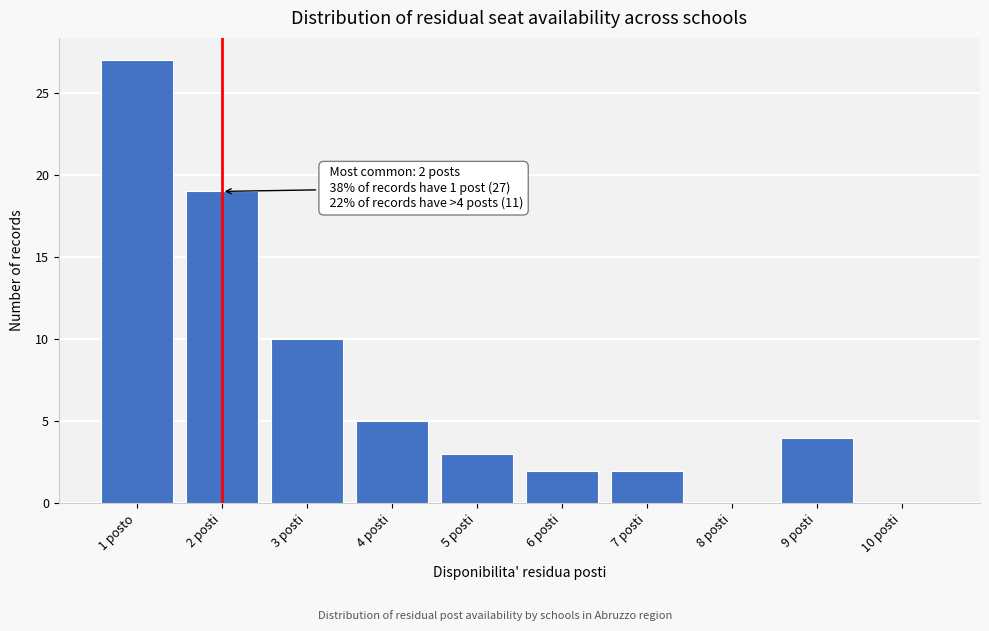

Reading right to left, extract all data points from this chart.

10 posti=0	9 posti=4	8 posti=0	7 posti=2	6 posti=2	5 posti=3	4 posti=5	3 posti=10	2 posti=19	1 posto=27